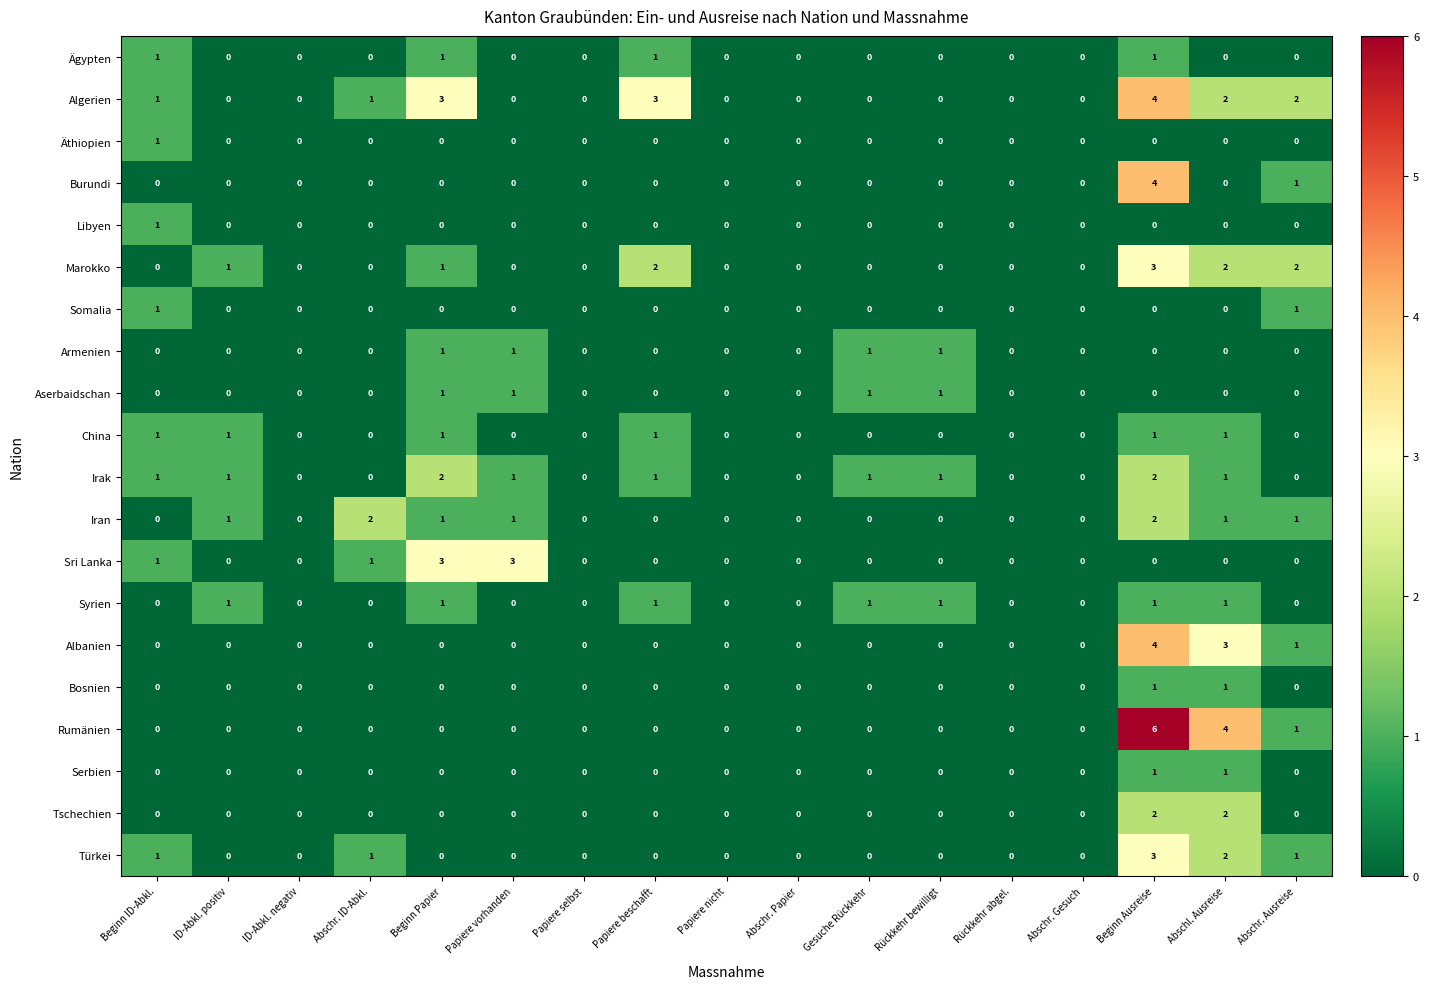

How many Ägypten values are between 0 and 1?

17